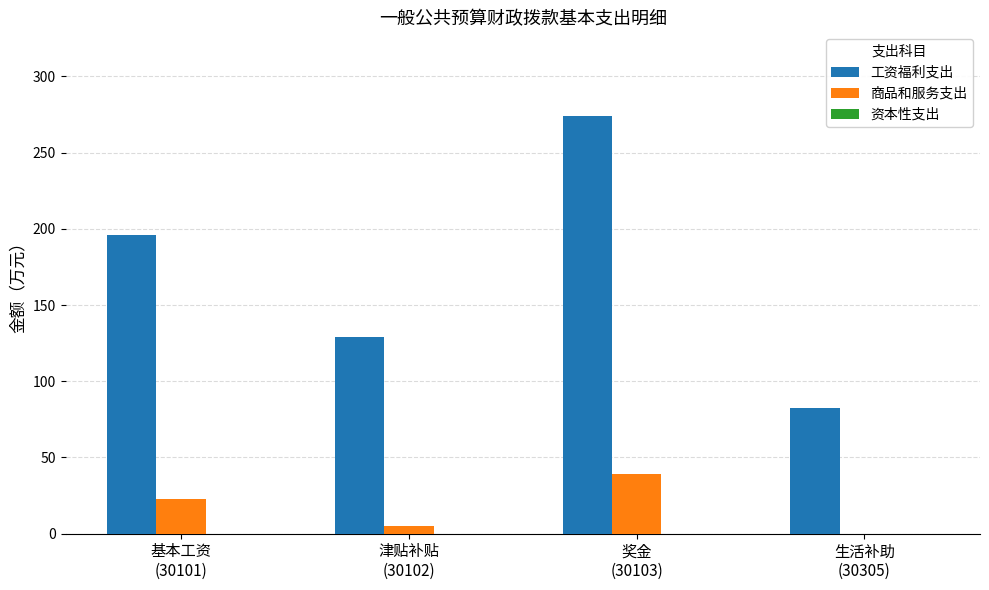

Which series has the largest total across all categories?

工资福利支出